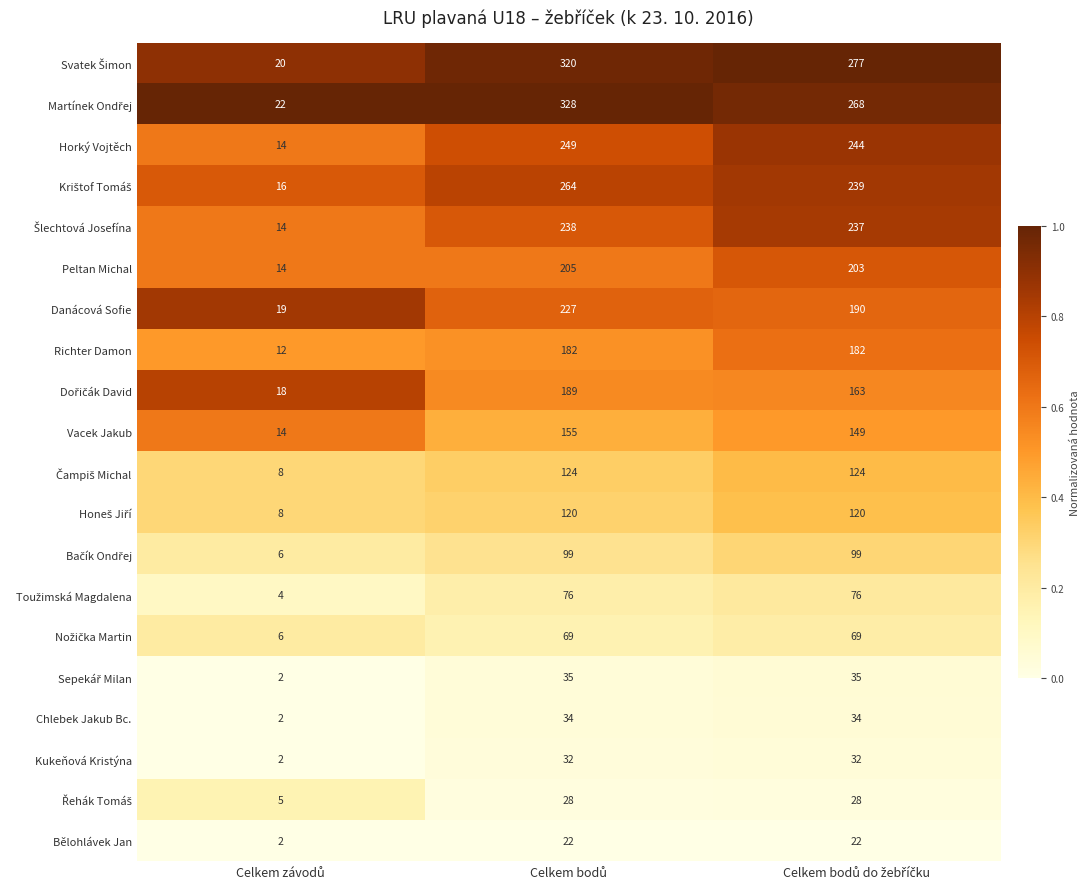

What is the difference between the maximum and minimum values in the Richter Damon series?

170